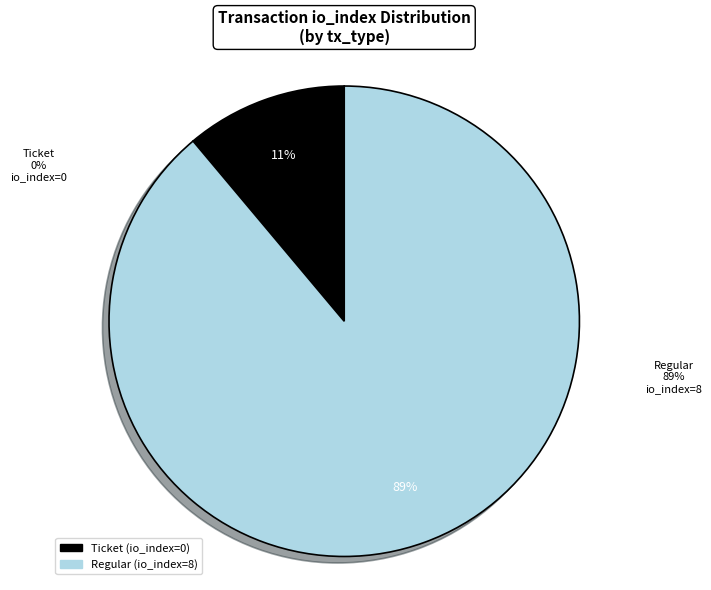

How many segments does this pie chart have?

2